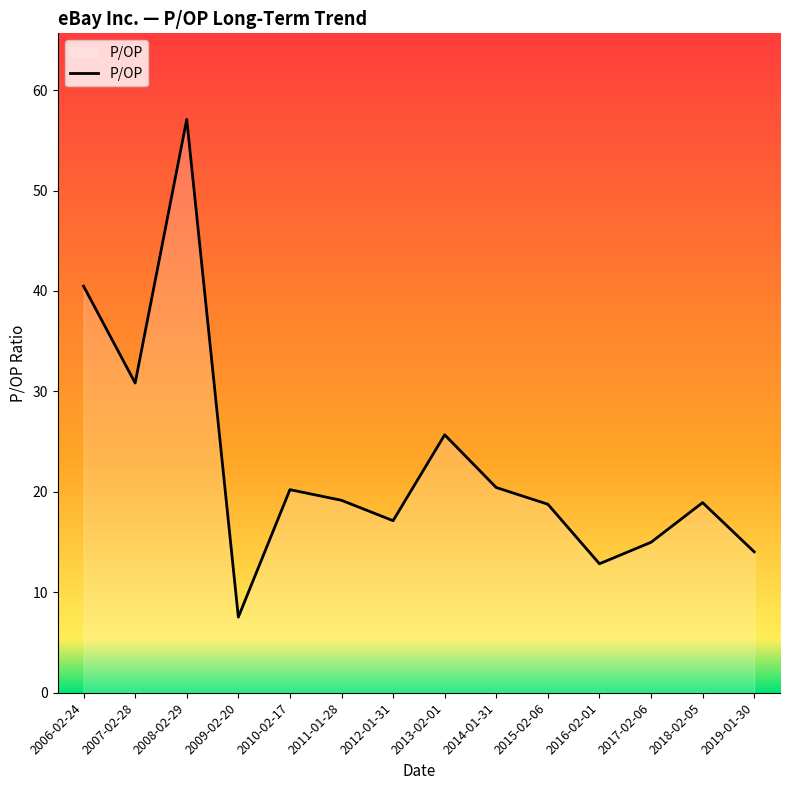

What is the ratio of the value at 2007-02-28 to the value at 2019-01-30?

2.2